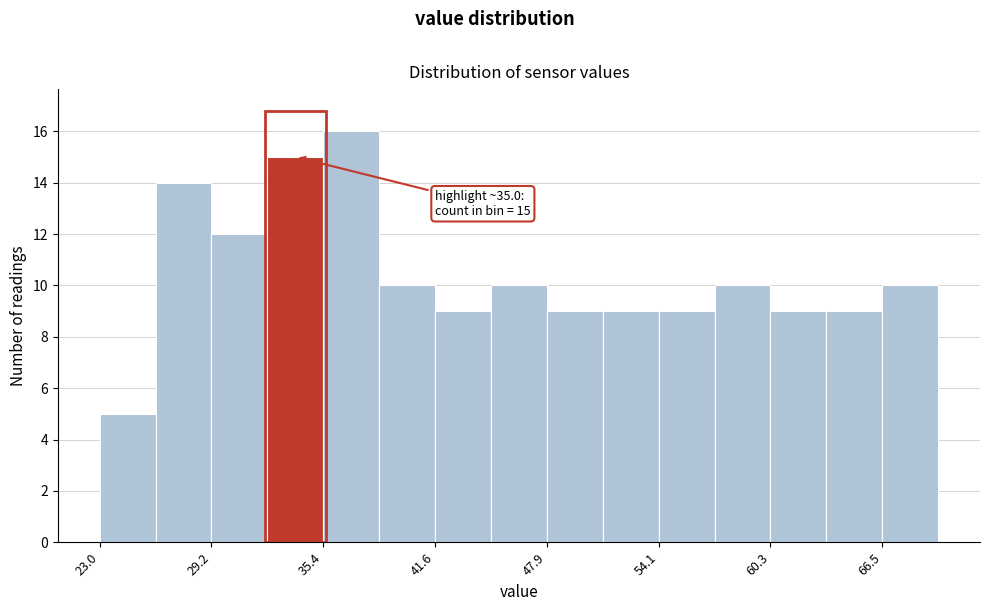

Read against the x-axis, roughly where is the centre of the tallest bar?

37